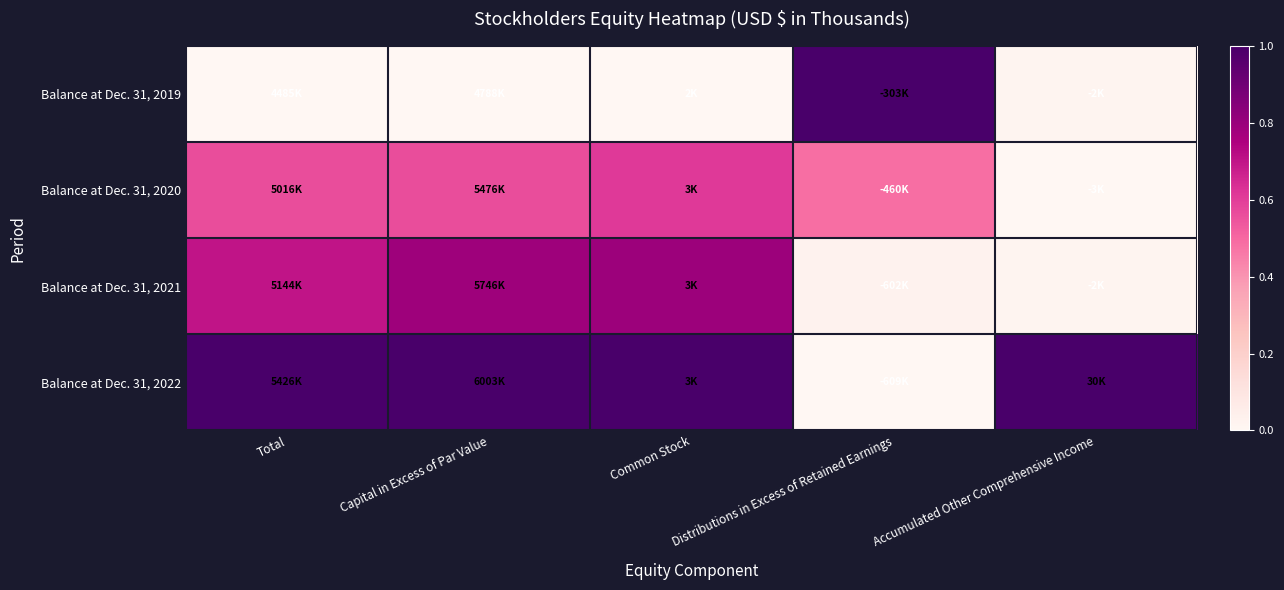

At Common Stock, list the series in order from largest to smallest.

Balance at Dec. 31, 2022, Balance at Dec. 31, 2021, Balance at Dec. 31, 2020, Balance at Dec. 31, 2019